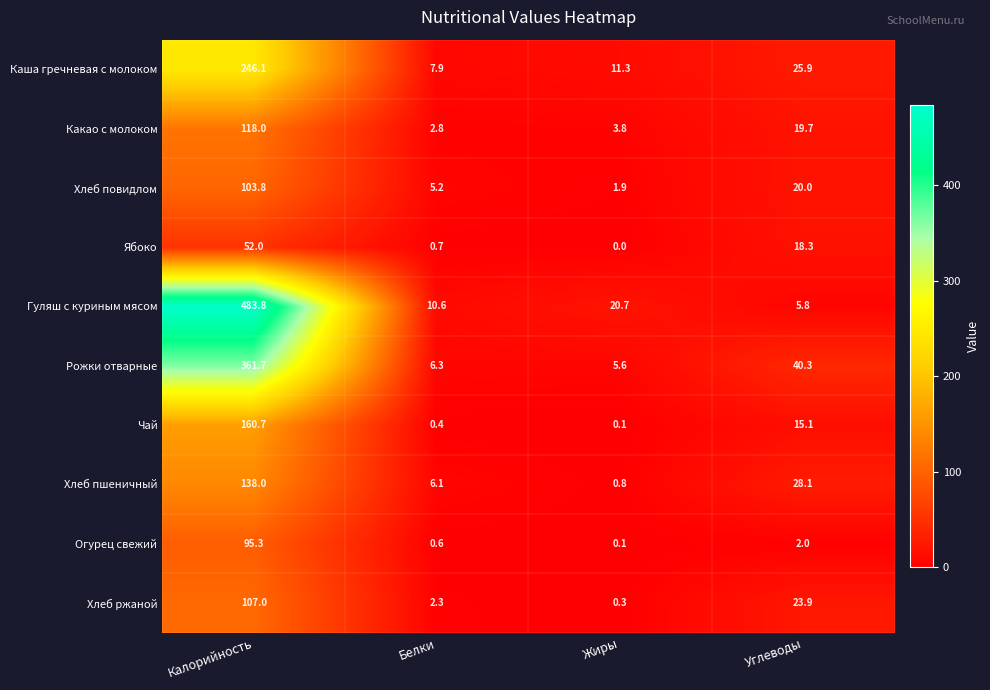

Where is Хлеб пшеничный nearest to the value 69?

Углеводы